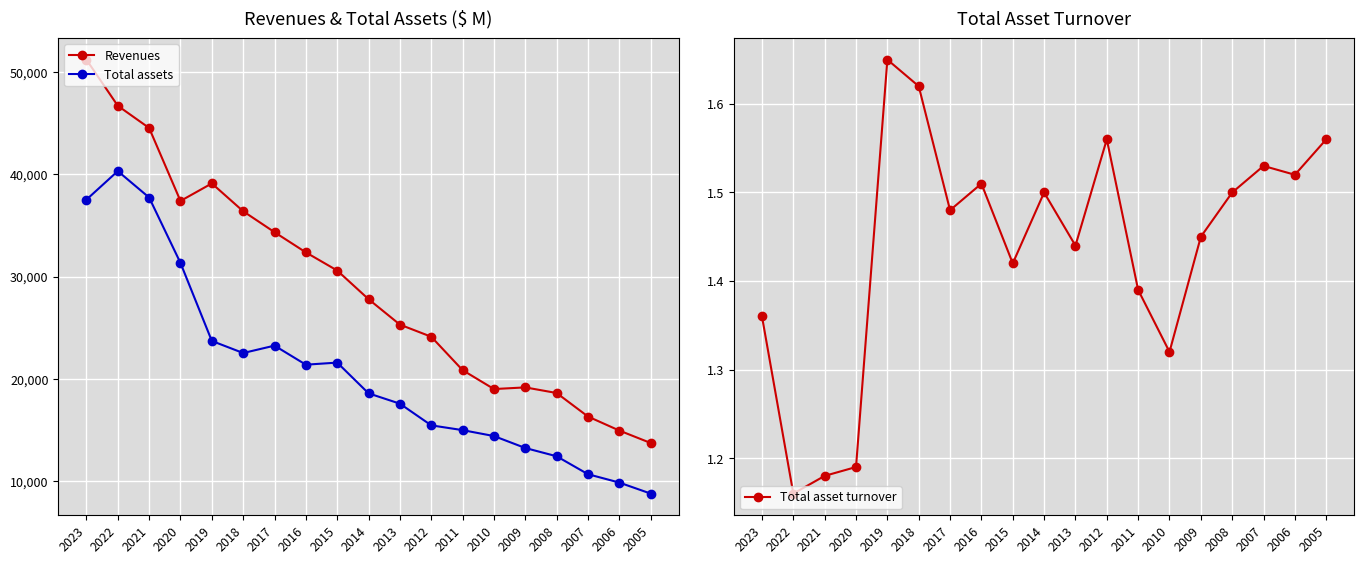

In Revenues, how many points are lower than both neighbors (excluding endpoints)?

2